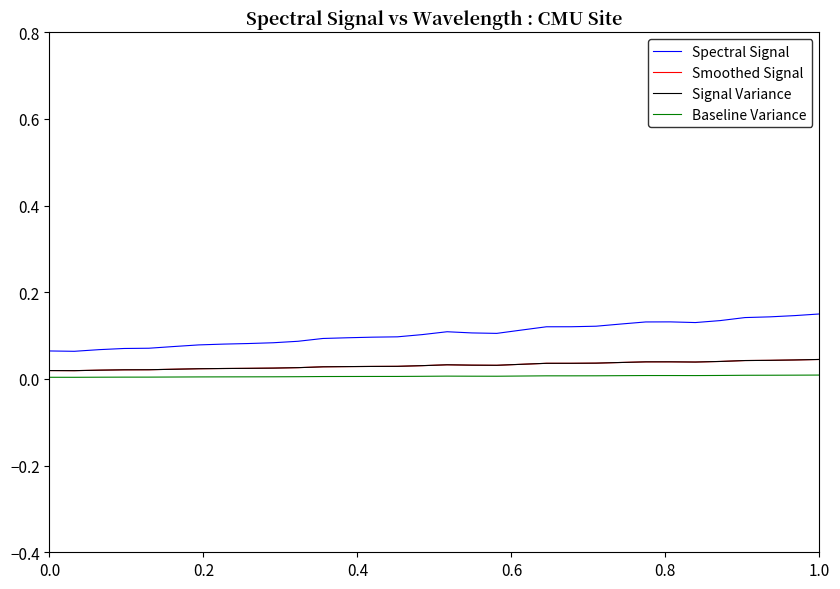

Does the chart have visible grid lines?

No